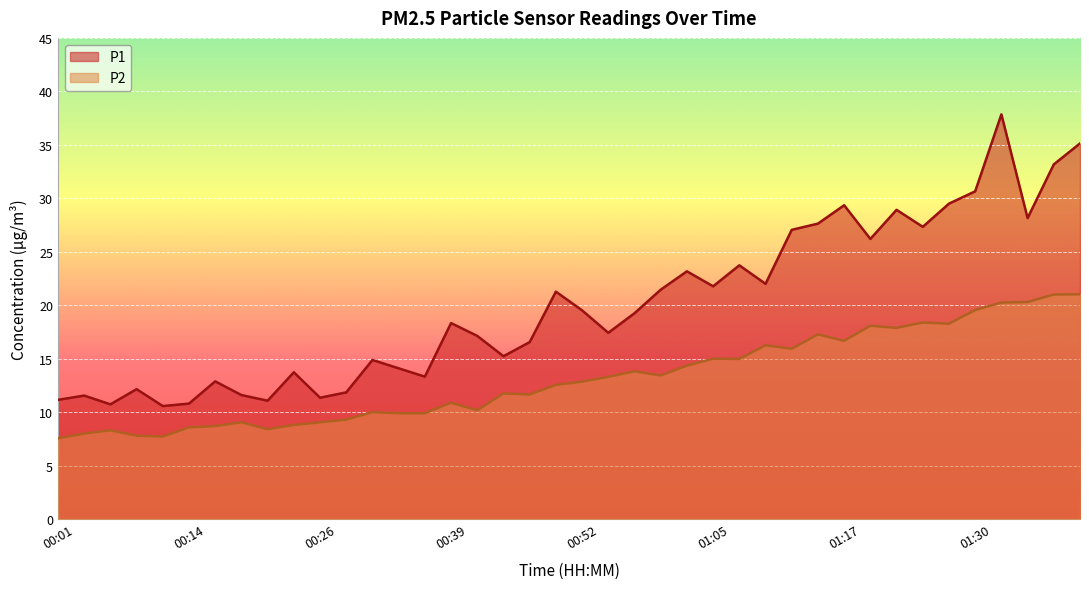

Where is the first local minimum for P2?

00:11